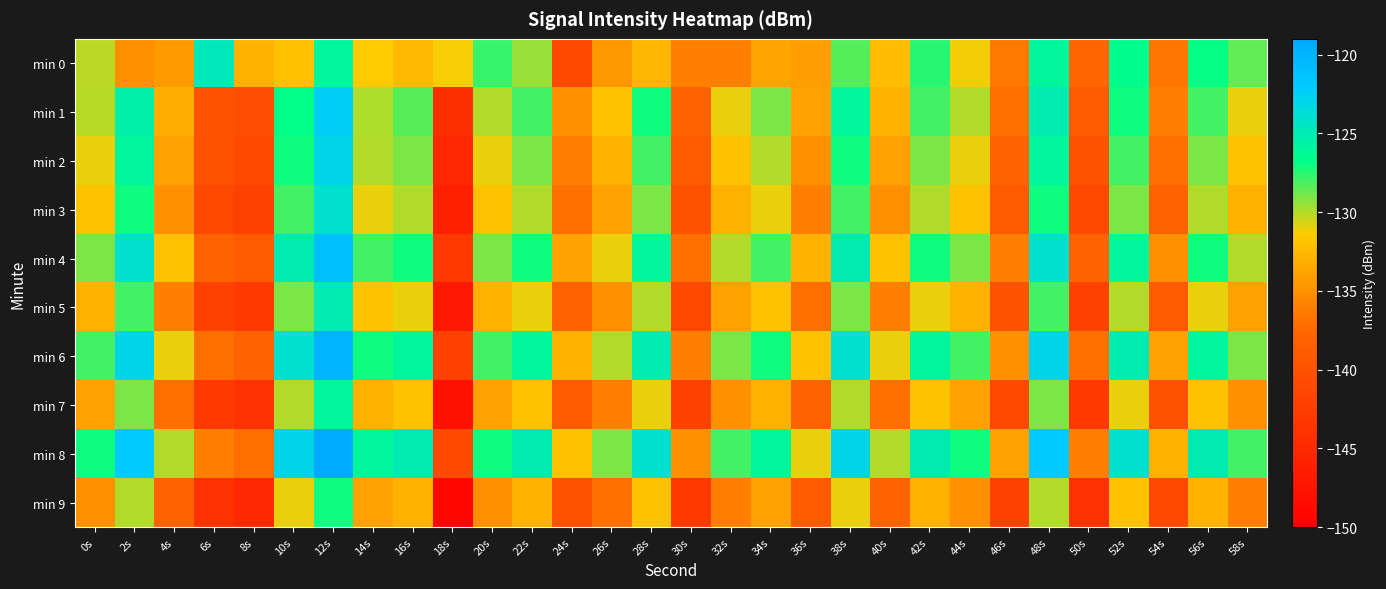

Which label corresponds to the smallest value in the chart?

18s